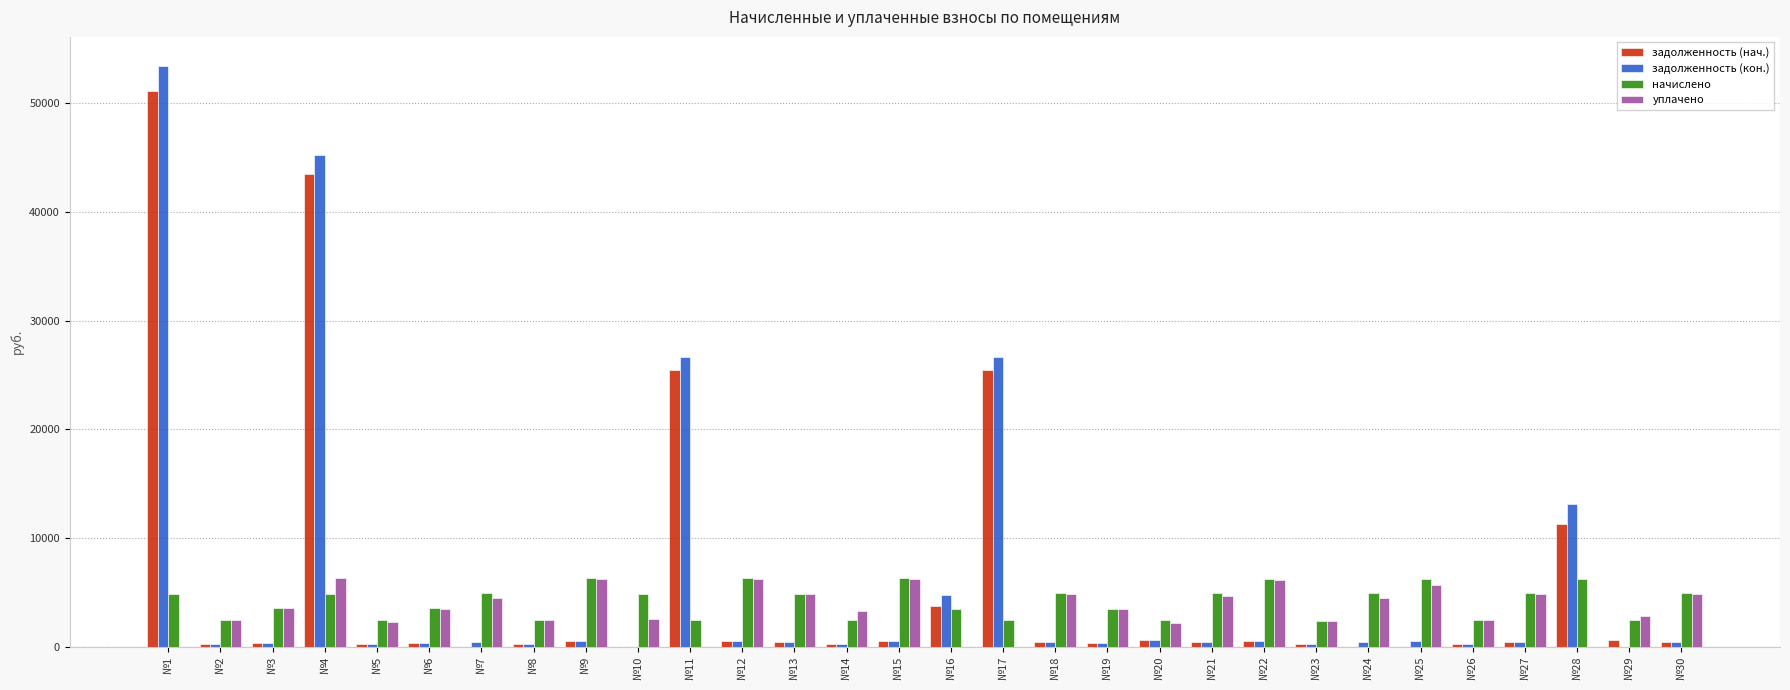

What is the greatest value displayed?

53425.4